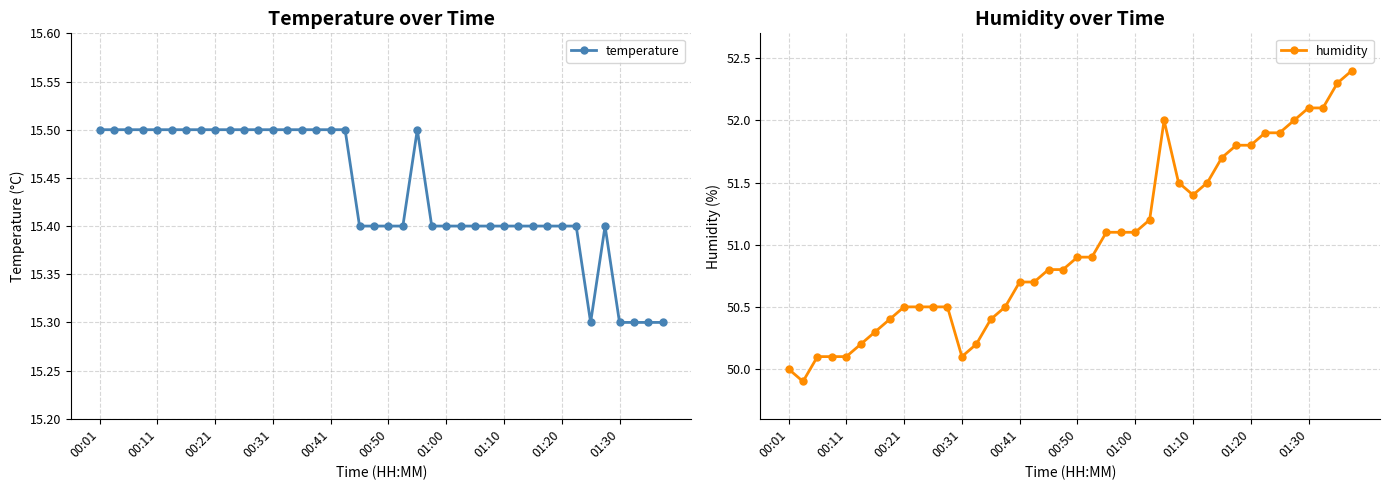

What is the difference between the maximum and minimum values in the humidity series?

2.5